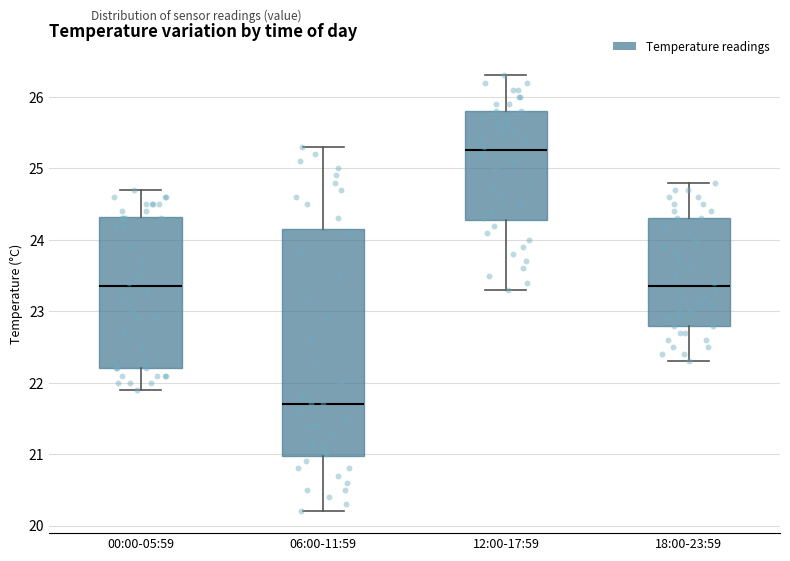

Comparing the boxes themselves (not the whiskers), which one is the tallest?

06:00-11:59